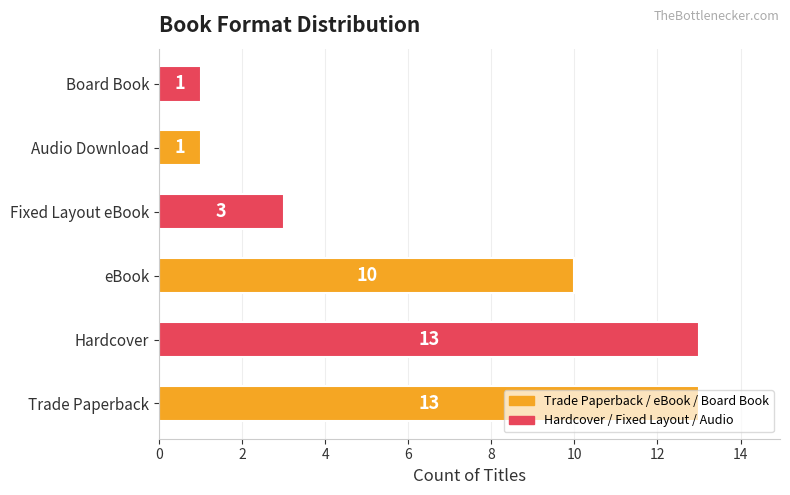

Count the values in the range 1 to 13.

6